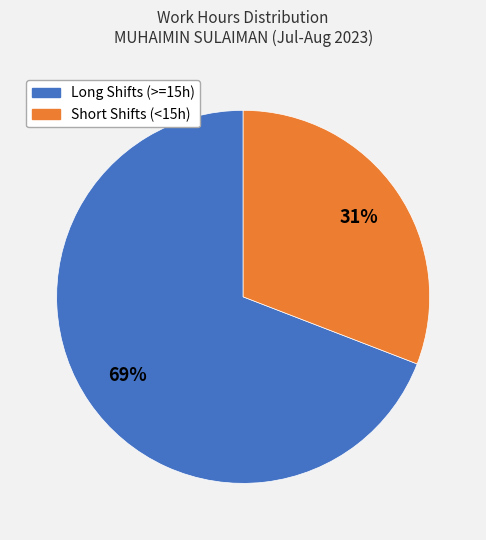

Is there any slice that represents more than half of the pie?

Yes